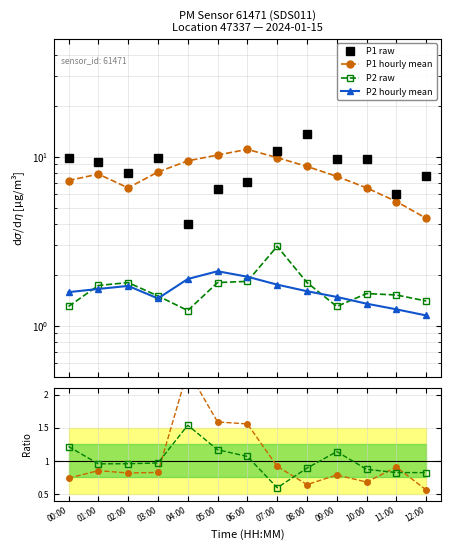

Reading left to right, extract all data points from this chart.

P1 raw: 9.8	9.3	8.0	9.8	4.0	6.5	7.1	10.8	13.7	9.7	9.6	6.0	7.7
P1 hourly mean: 7.2	7.9	6.5	8.1	9.4	10.2	11.1	9.9	8.8	7.7	6.5	5.4	4.3
P2 raw: 1.3	1.7	1.8	1.5	1.2	1.8	1.8	3.0	1.8	1.3	1.6	1.5	1.4
P2 hourly mean: 1.6	1.6	1.7	1.4	1.9	2.1	1.9	1.8	1.6	1.5	1.4	1.2	1.1
P1 ratio: 0.7	0.9	0.8	0.8	2.4	1.6	1.6	0.9	0.6	0.8	0.7	0.9	0.6
P2 ratio: 1.2	1.0	1.0	1.0	1.5	1.2	1.1	0.6	0.9	1.1	0.9	0.8	0.8